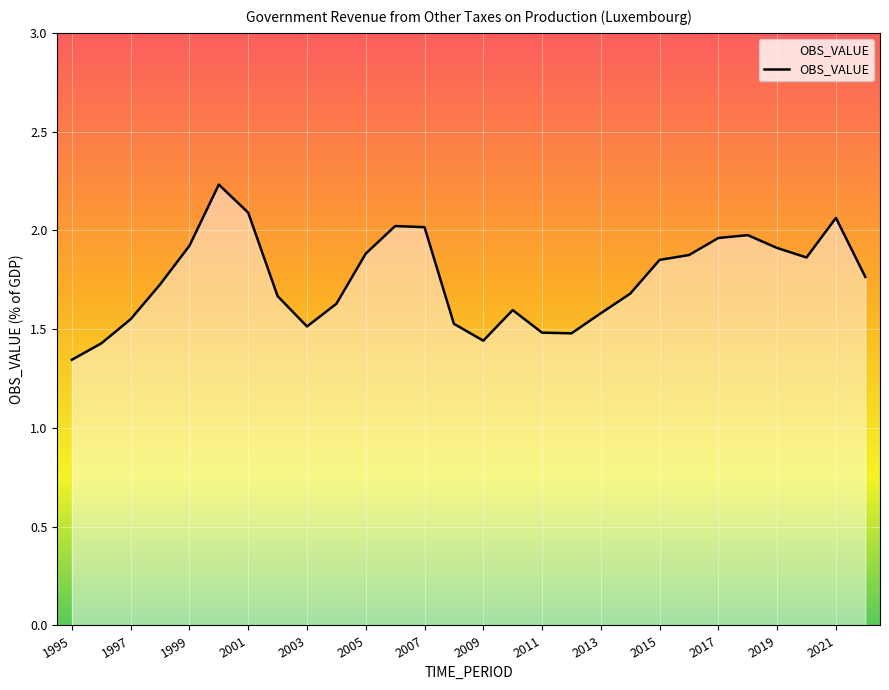

Does the chart display data point markers on the line(s)?

No